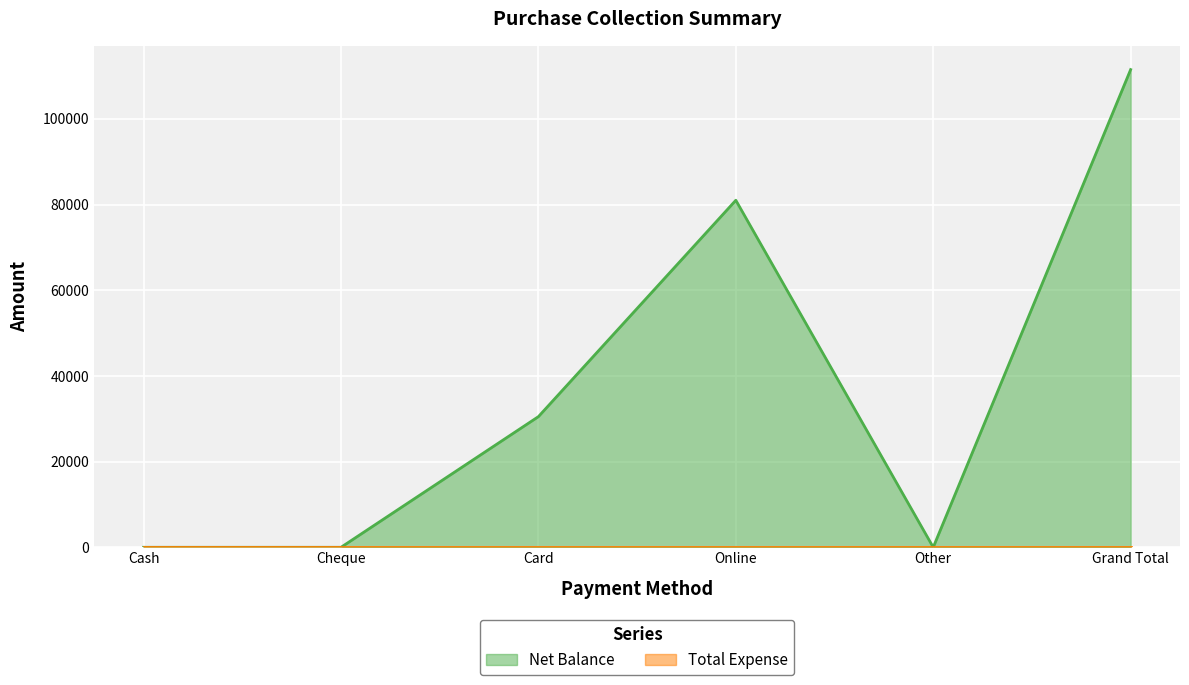

How many data points are less than 30500?

3